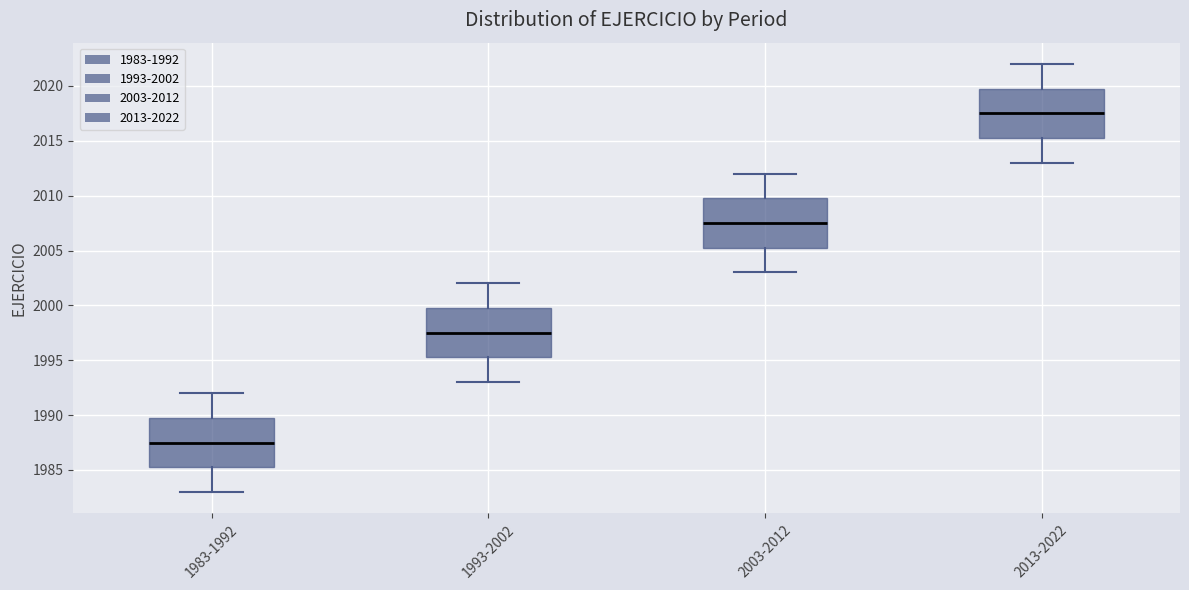

Reading left to right, read every box against the y-axis: the position of its median line, the range the box covers, and the ends of its whiskers. The values are not printed on the chart, so give them approximately, as read against the axis.

1983-1992: median 1987.5, box 1985.5 to 1990.0, whiskers 1983.0 to 1992.0
1993-2002: median 1997.5, box 1995.5 to 2000.0, whiskers 1993.0 to 2002.0
2003-2012: median 2007.5, box 2005.5 to 2010.0, whiskers 2003.0 to 2012.0
2013-2022: median 2017.5, box 2015.5 to 2020.0, whiskers 2013.0 to 2022.0